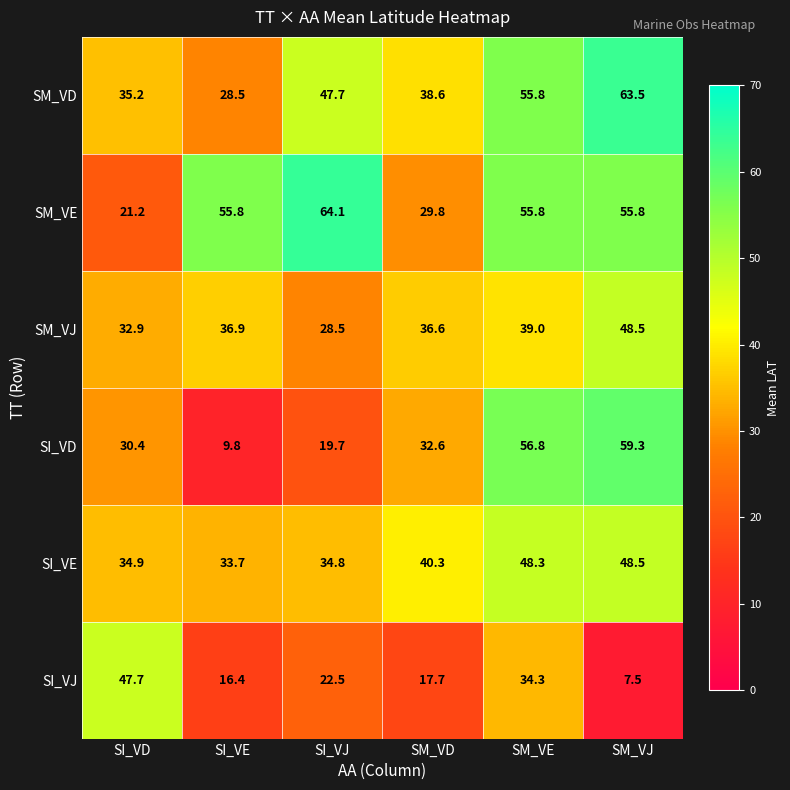

What is the highest value of the SM_VD series?

63.5